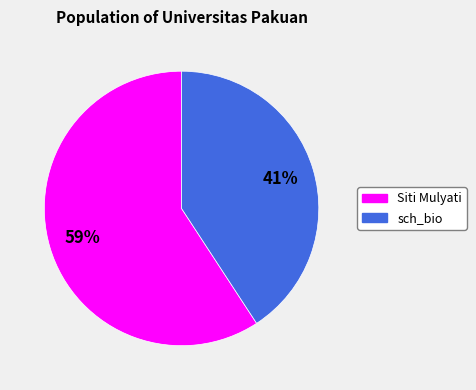

Which slice represents more than half of the pie?

Siti Mulyati